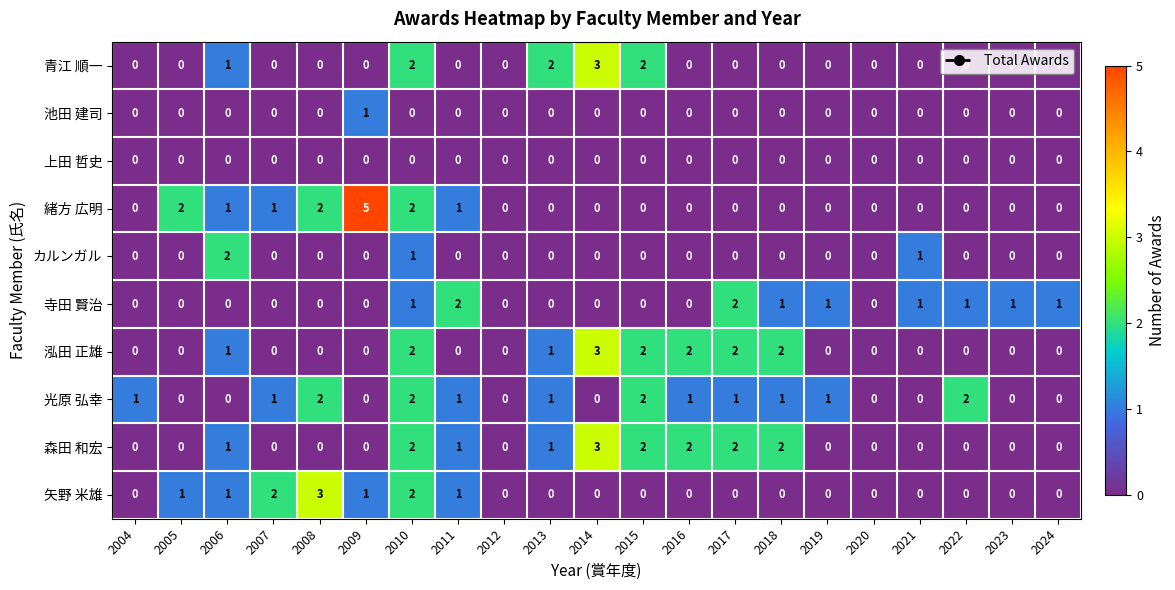

How many 光原 弘幸 values are between 0 and 1?

17